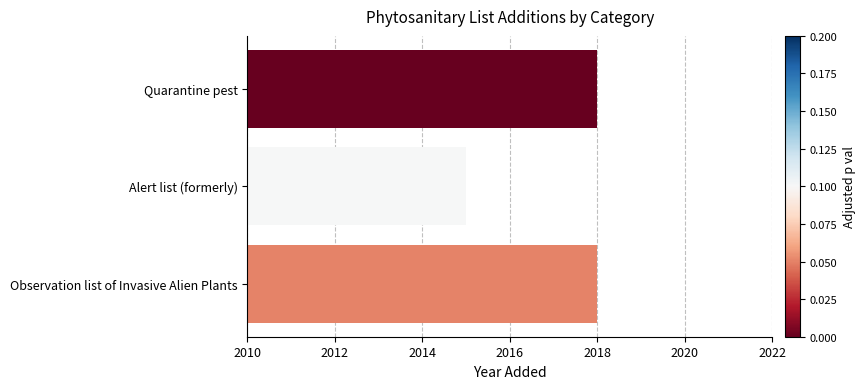

Which category has the lowest value across all series?

Alert list (formerly)